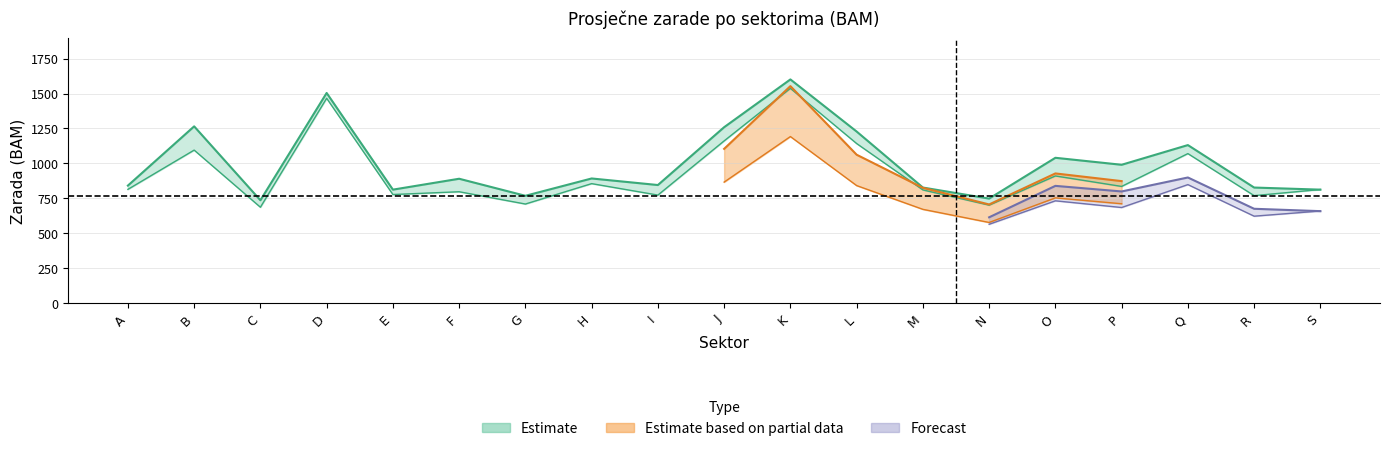

Rank the categories by zarade_IQ2022 value from highest to lowest.

K, D, J, L, B, Q, O, H, P, A, S, M, F, E, I, R, G, N, C